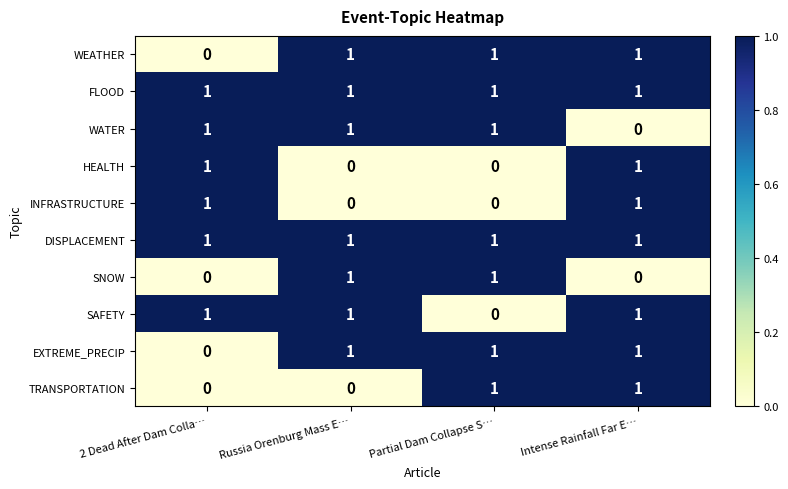

Is it true that SAFETY equals 1 at 2 Dead After Dam Colla…?

True